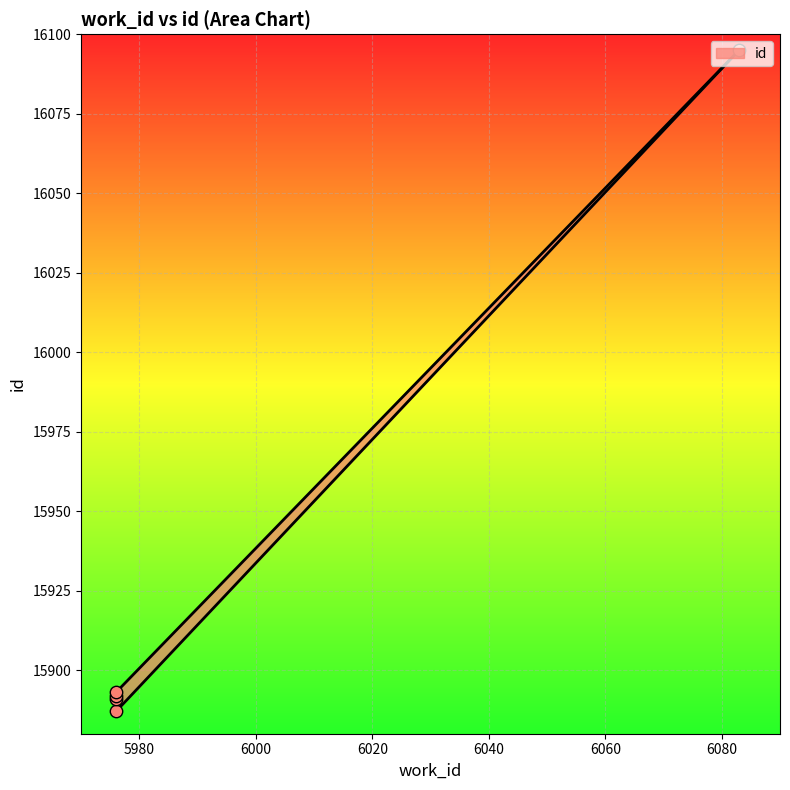

What is the ratio of the value at 5976 to the value at 5976?

1.0